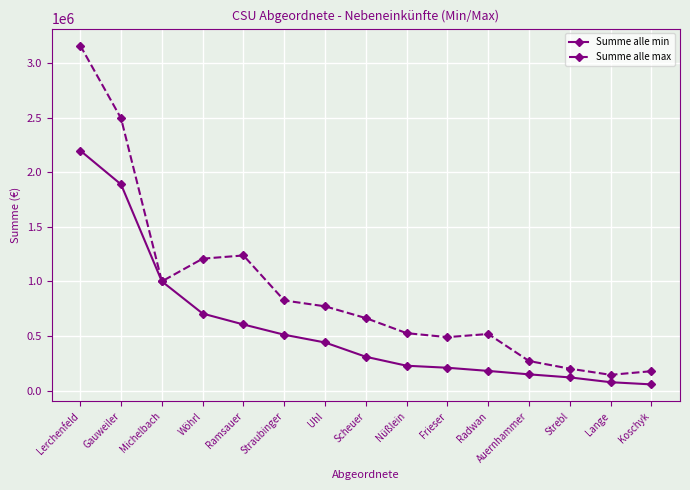

Where is Summe alle min nearest to the value 1127250?

Michelbach